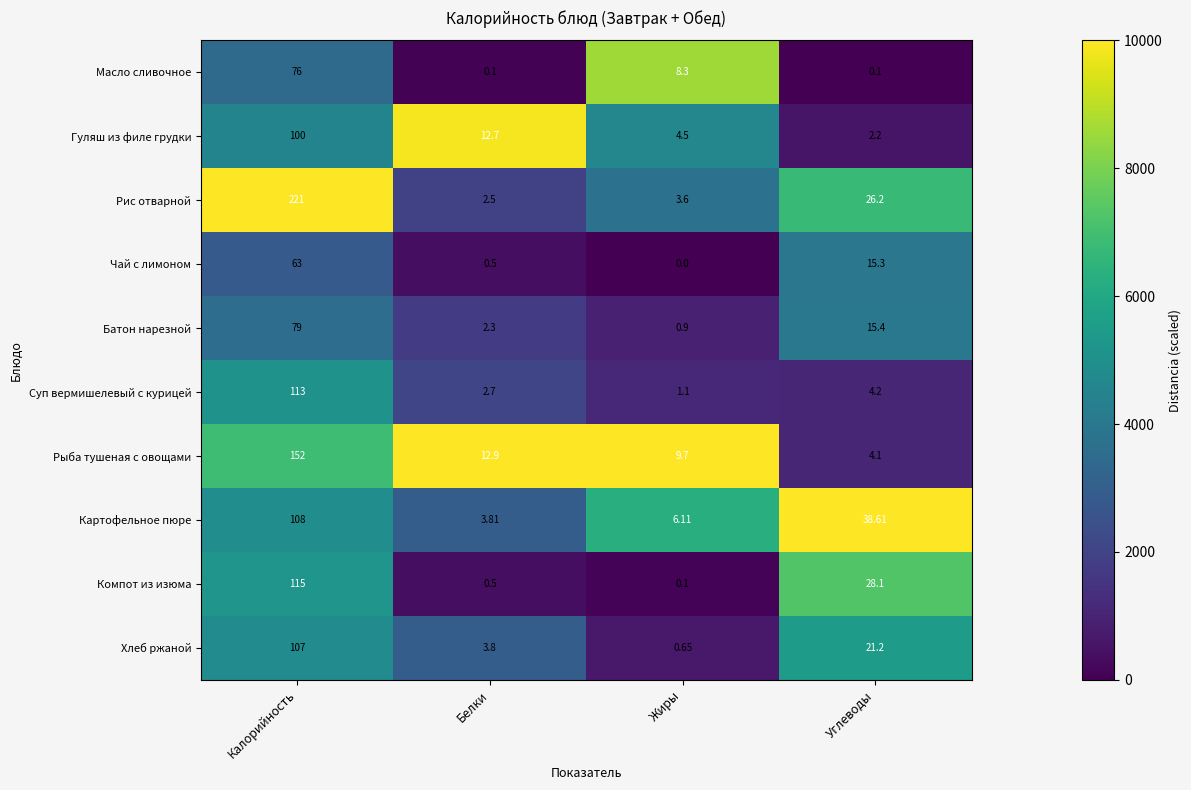

List the labels in order of Картофельное пюре value, smallest first.

Белки, Жиры, Углеводы, Калорийность